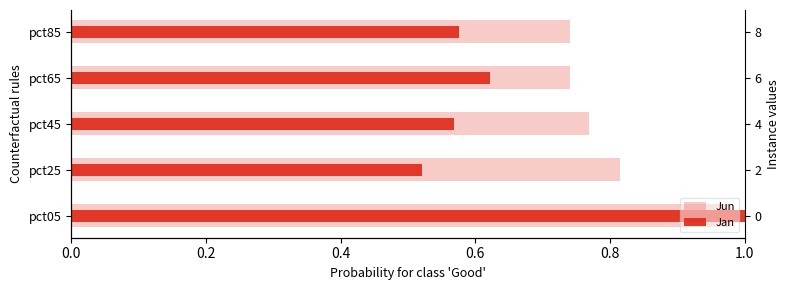

What is the maximum value for Jan?

1.0